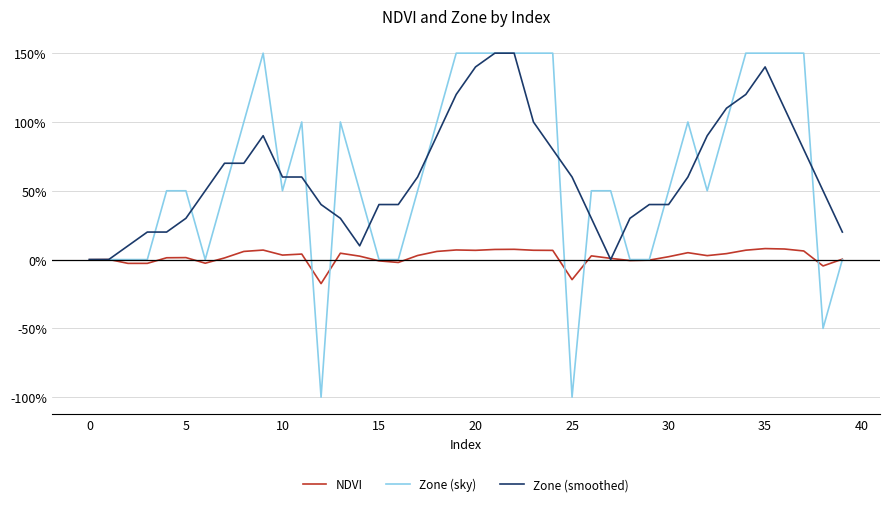

What is the maximum value shown in the chart?

150.0